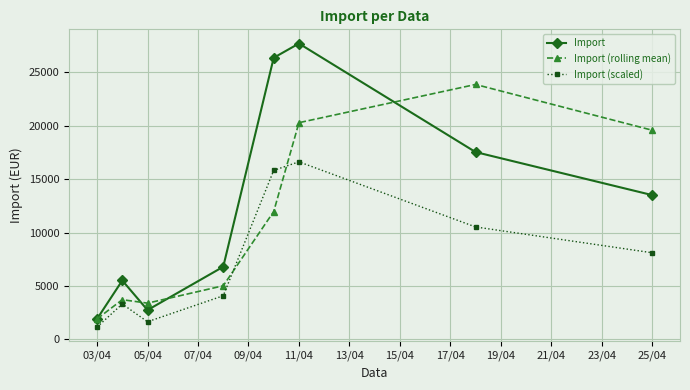

Which series has the widest spread of values?

Import